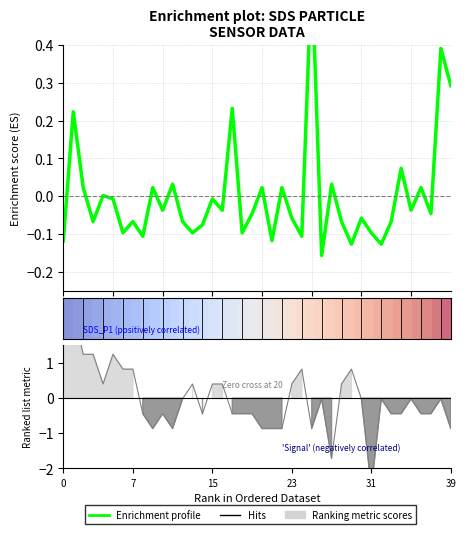

Reading left to right, list all the values displayed in this chart.

SDS_P1: -0.1	0.2	0.0	-0.1	0.0	-0.0	-0.1	-0.1	-0.1	0.0	-0.0	0.0	-0.1	-0.1	-0.1	-0.0	-0.0	0.2	-0.1	-0.0	0.0	-0.1	0.0	-0.1	-0.1	0.6	-0.2	0.0	-0.1	-0.1	-0.1	-0.1	-0.1	-0.1	0.1	-0.0	0.0	-0.0	0.4	0.3
Signal: 2.9	2.5	1.2	1.2	0.4	1.2	0.8	0.8	-0.4	-0.9	-0.4	-0.9	-0.0	0.4	-0.4	0.4	0.4	-0.4	-0.4	-0.4	-0.9	-0.9	-0.9	0.4	0.8	-0.9	-0.0	-1.7	0.4	0.8	-0.0	-2.6	-0.0	-0.4	-0.4	-0.0	-0.4	-0.4	-0.0	-0.9